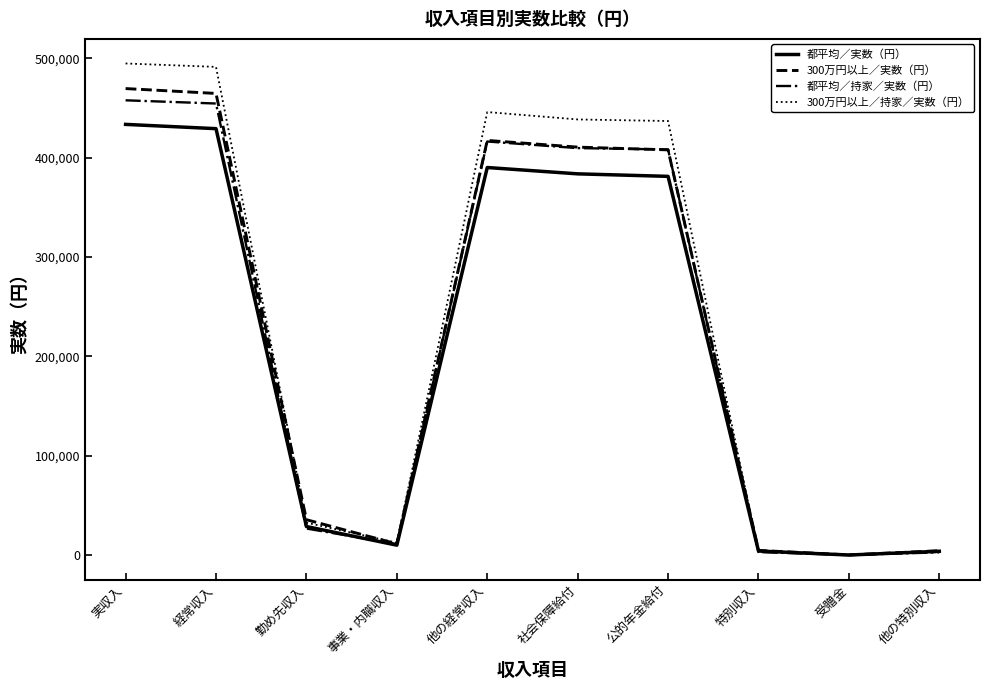

Is it true that 300万円以上／持家／実数（円） equals 438497 at 社会保障給付?

True